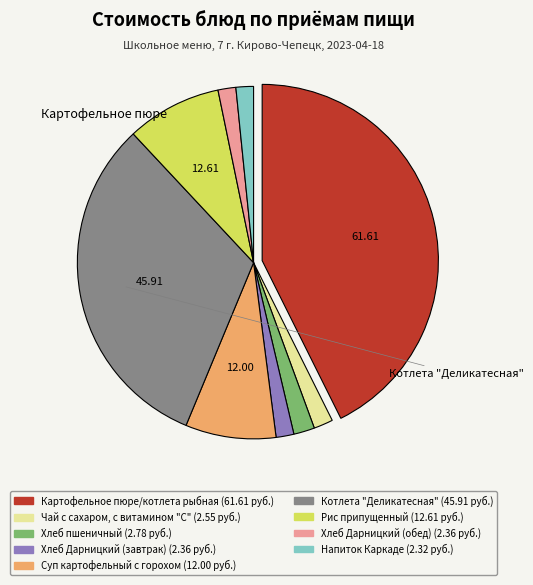

Is there any slice that represents more than half of the pie?

No